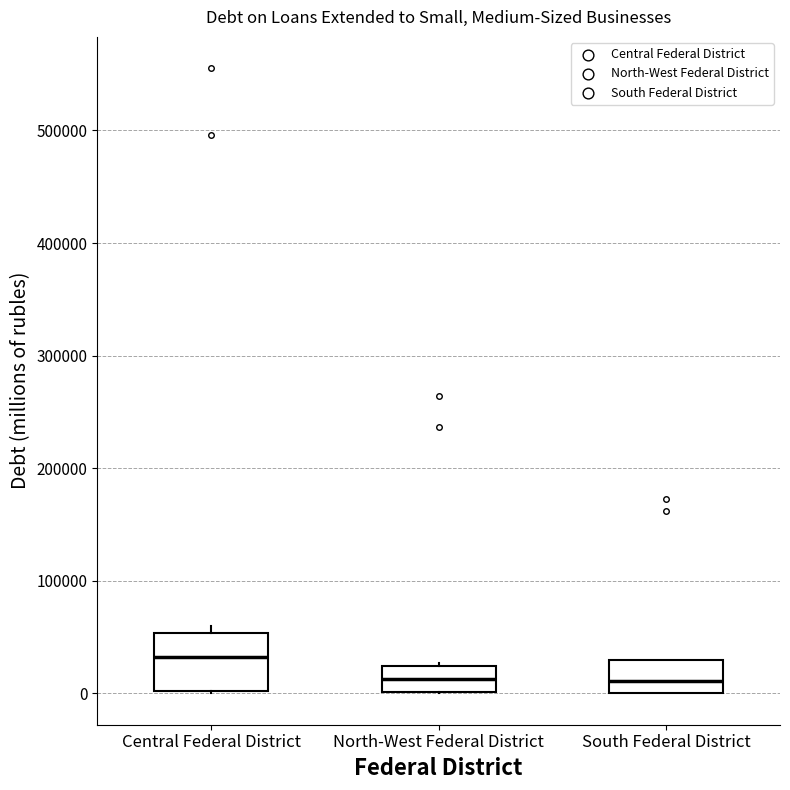

Reading left to right, read every box against the y-axis: the position of its median line, the range the box covers, and the ends of its whiskers. The values are not printed on the chart, so give them approximately, as read against the axis.

Central Federal District: median 30000, box 0 to 50000, whiskers 0 to 60000
North-West Federal District: median 10000, box 0 to 20000, whiskers 0 to 30000
South Federal District: median 10000, box 0 to 30000, whiskers 0 to 30000